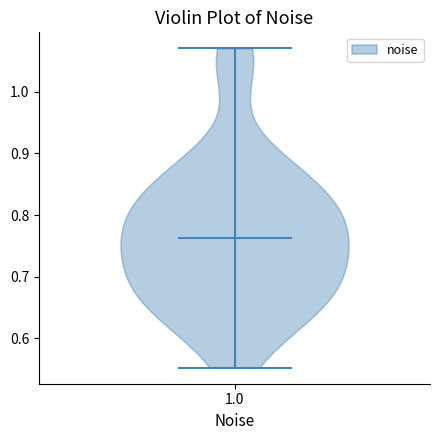

Read this violin plot against the y-axis: where its median line is, and the lowest and highest points the violin reaches. The values are not printed on the chart, so give them approximately, as read against the axis.

median line 0.76, lowest point 0.55, highest point 1.07